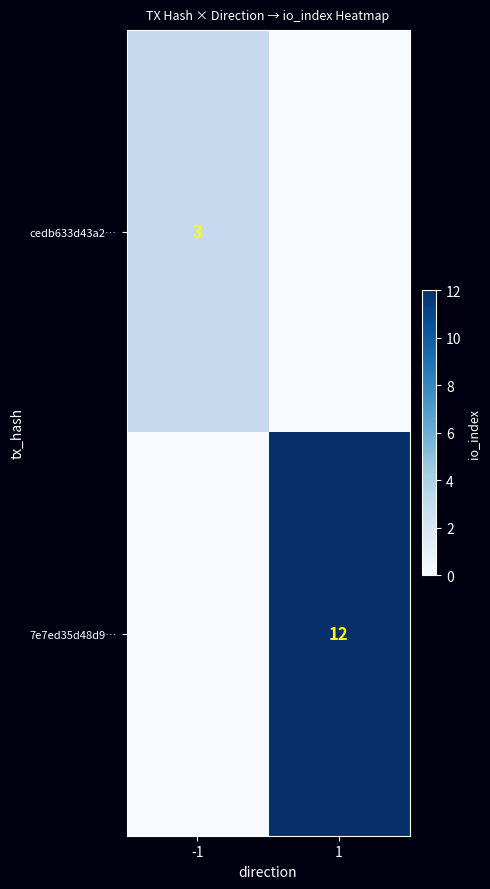

The cedb633d43a2… series shows 1 at -1. True or false?

False